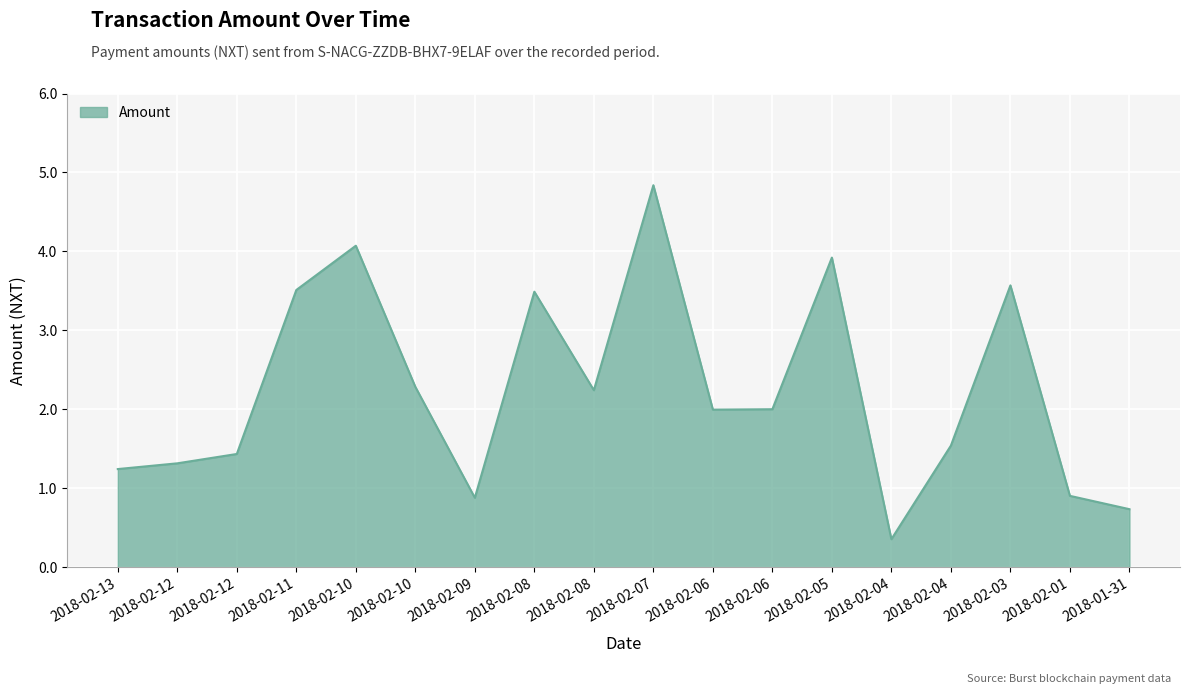

How many interior local peaks (higher than both neighbors) does the data have?

5